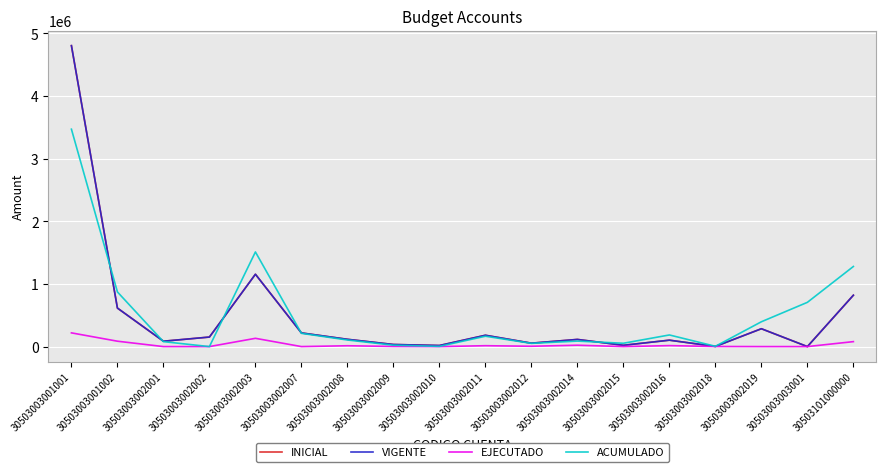

At which category does INICIAL reach its first local peak?

30503003002003